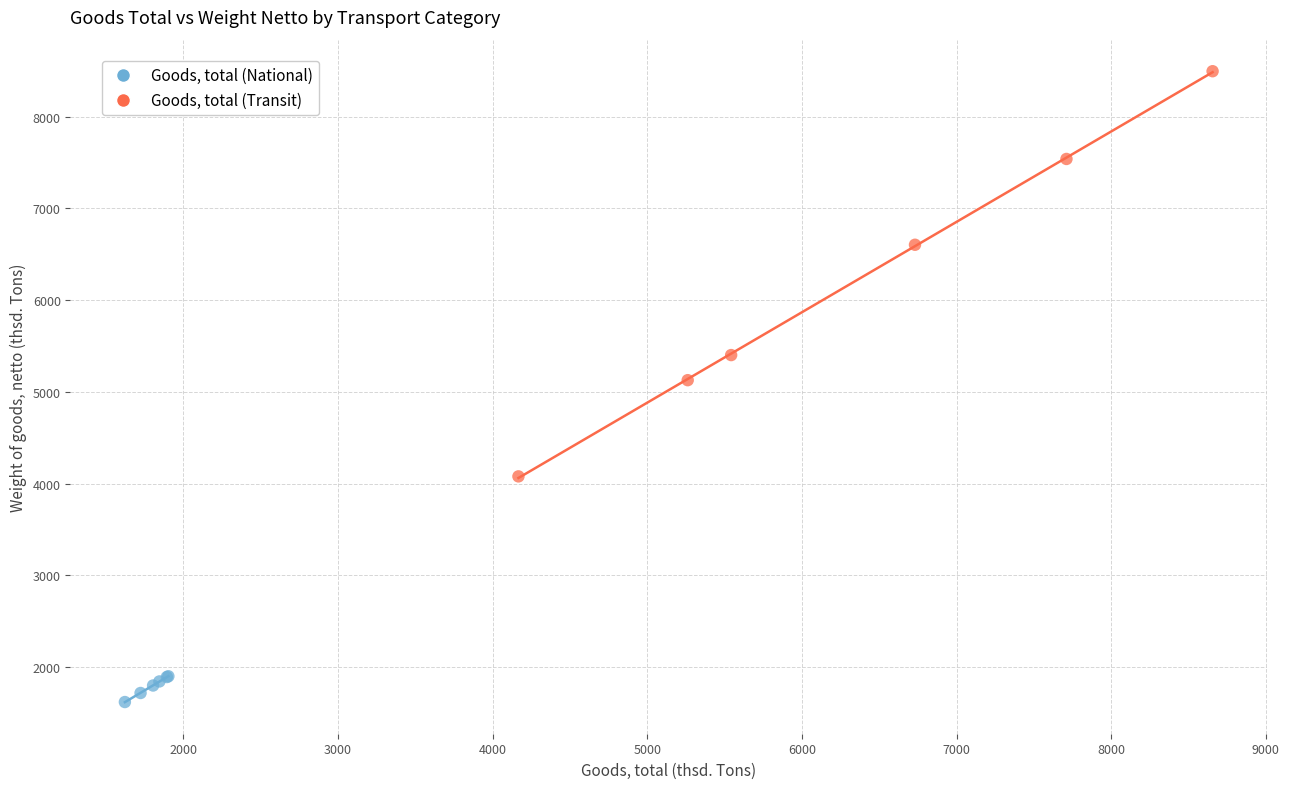

Which series contains the lowest Y value?

Goods, total (National)